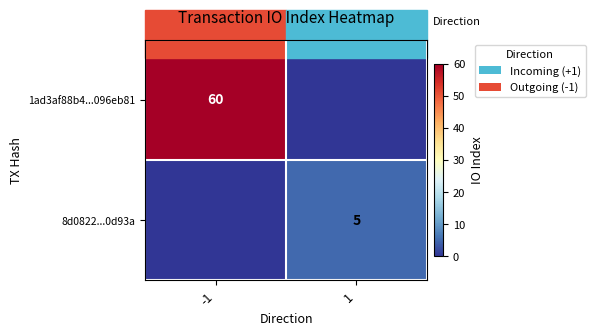

Between -1 and 1, which is larger?

-1